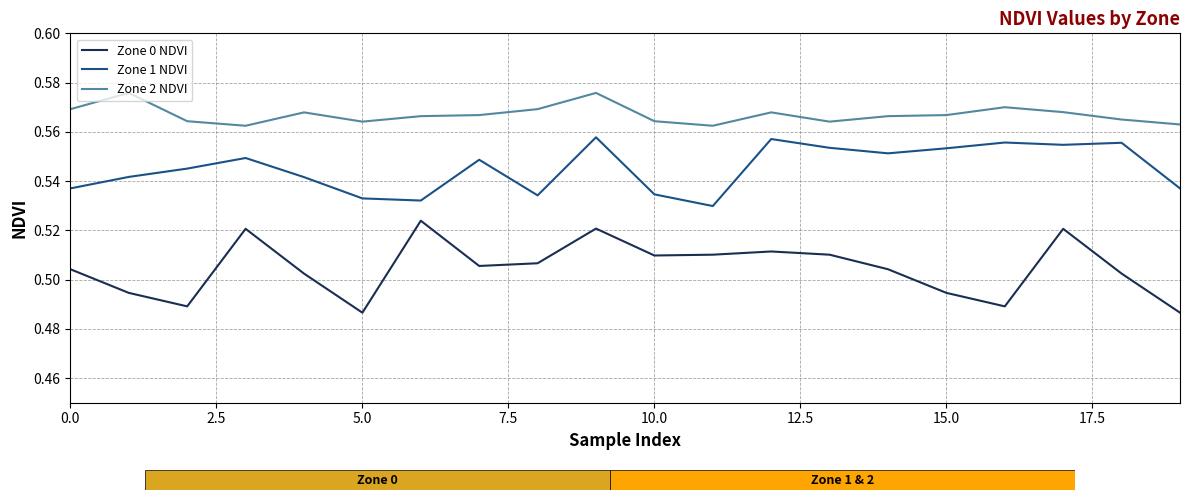

List the series in order of their overall mean, lowest first.

Zone 0 NDVI, Zone 1 NDVI, Zone 2 NDVI